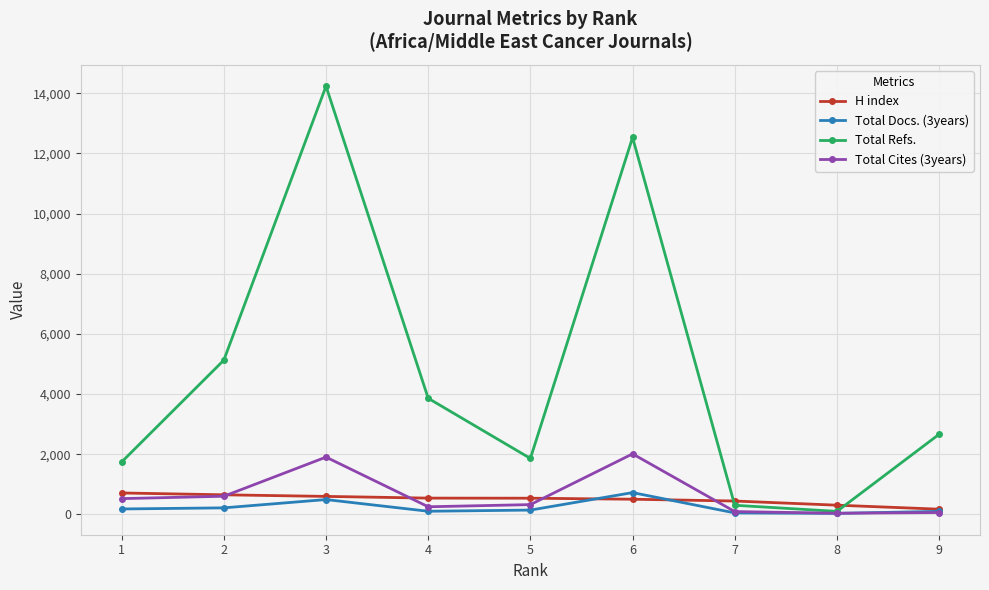

True or false: Total Cites (3years) and H index intersect in this chart.

True